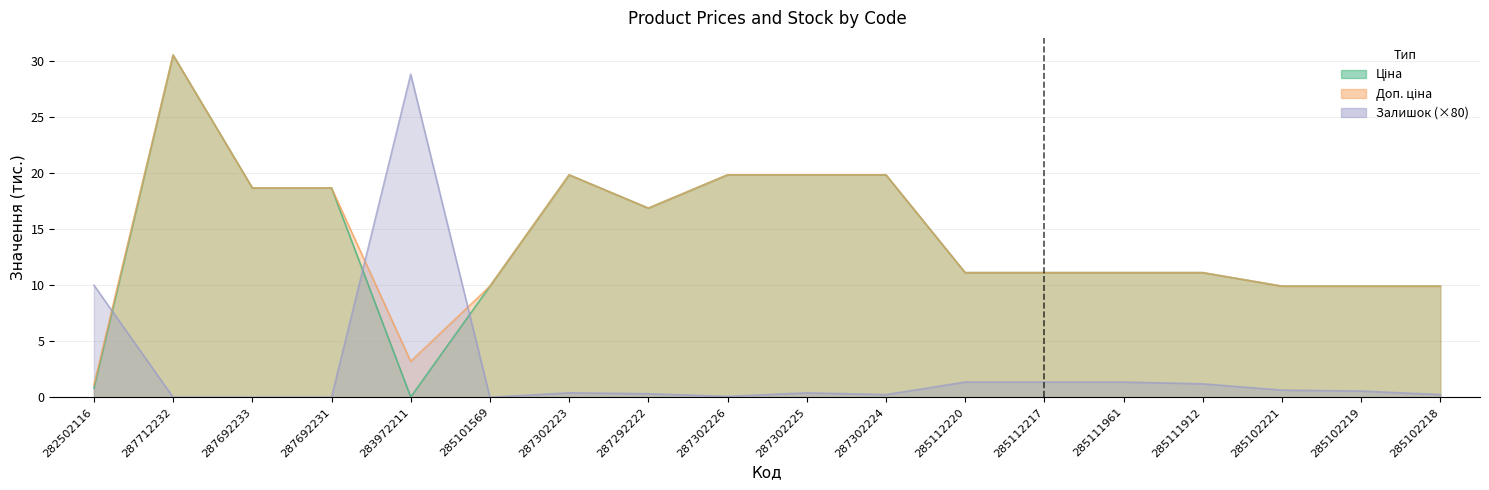

Which series has the largest total across all categories?

Доп. ціна